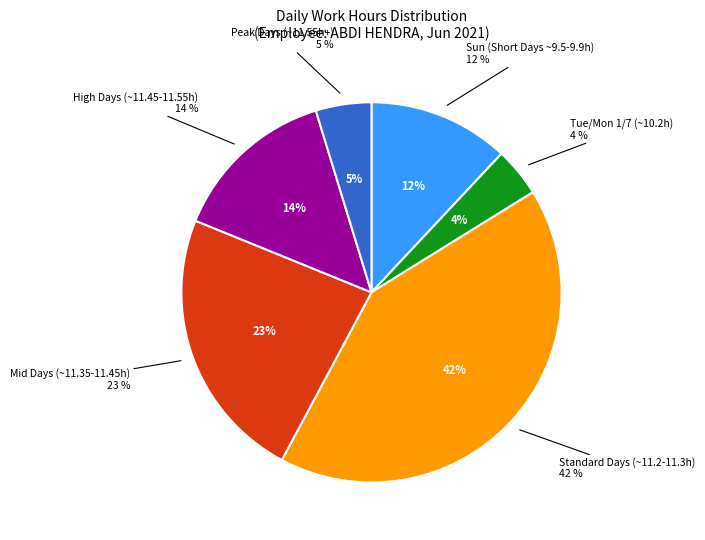

Does any single category account for the majority?

No